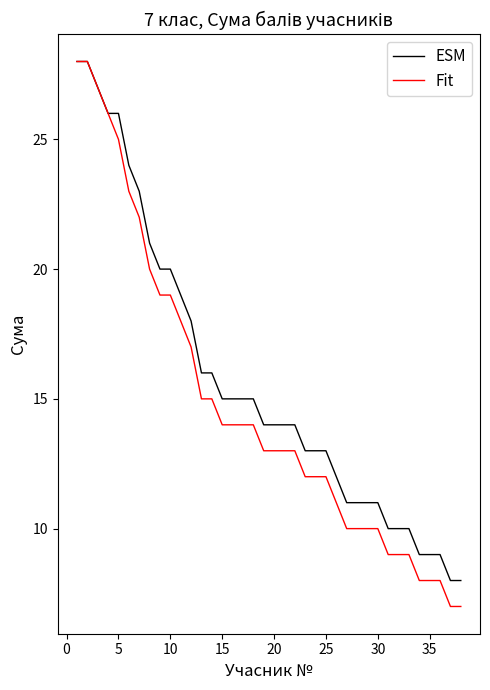

What is the highest value of the ESM series?

28